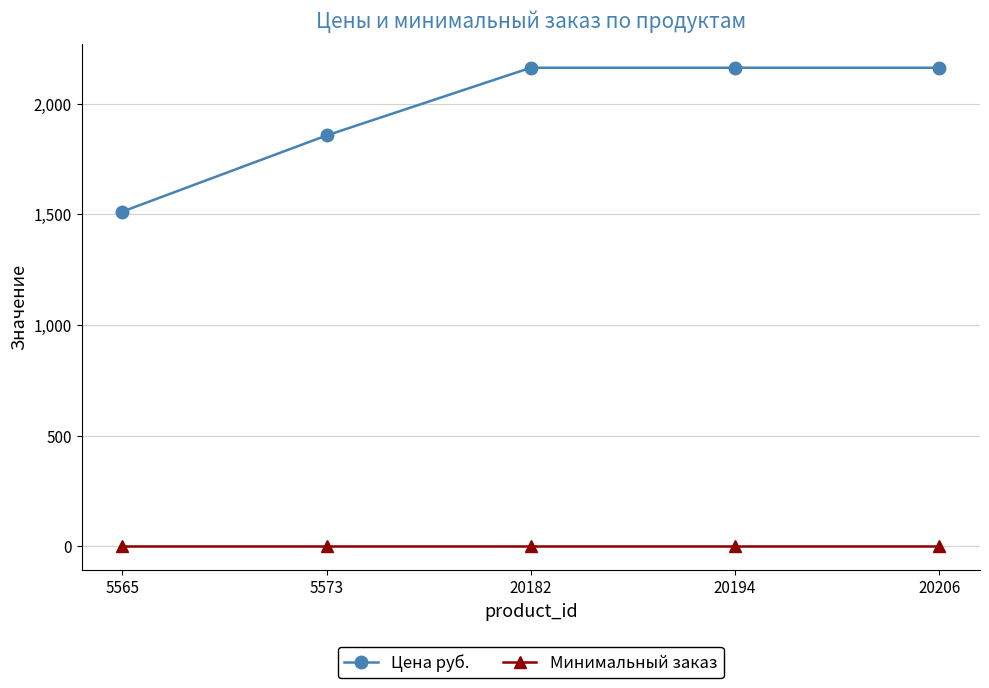

True or false: Цена руб. has more than 1 interior local peaks.

False